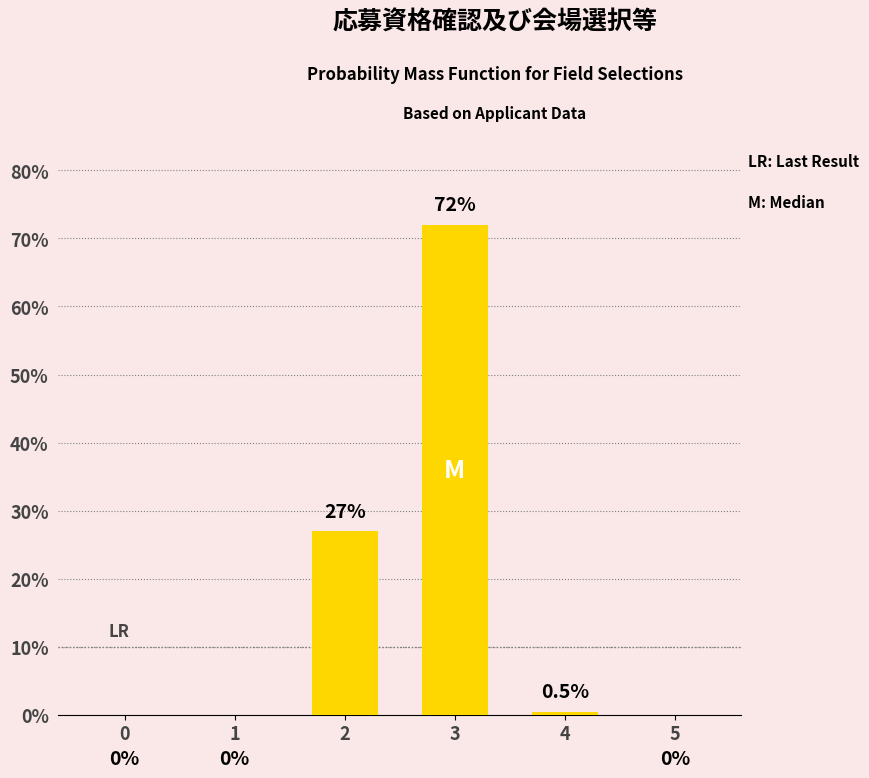

What is the sum of the values at 0 and 3?

72.0